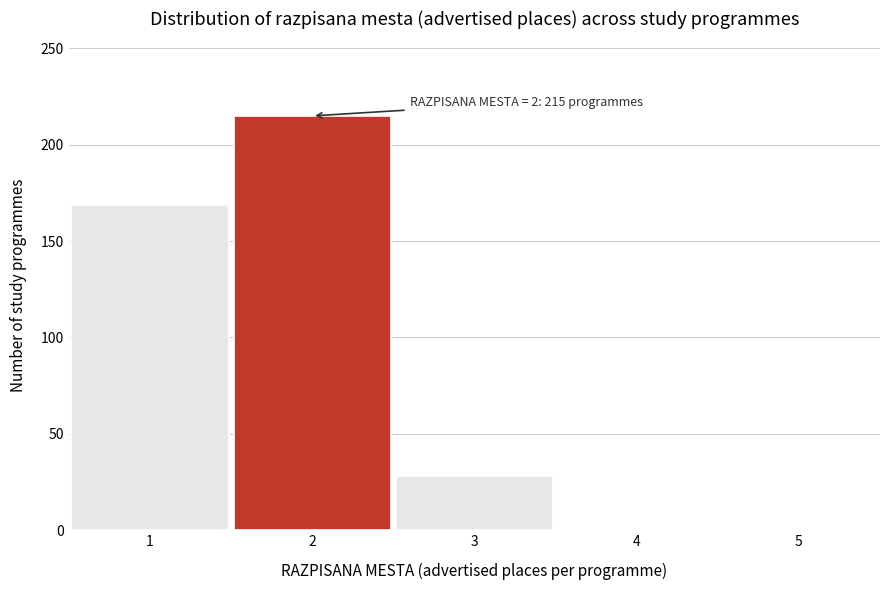

Which range on the x-axis has the tallest bar?

1.5 to 2.5